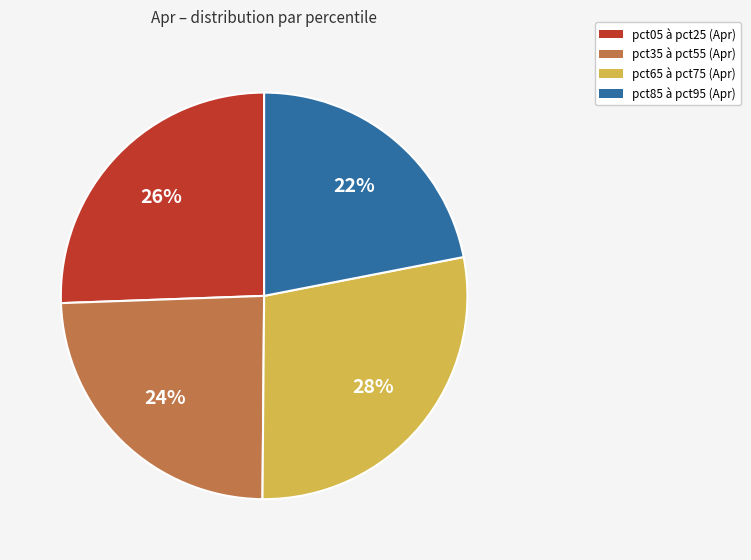

How many slices are in this pie chart?

4